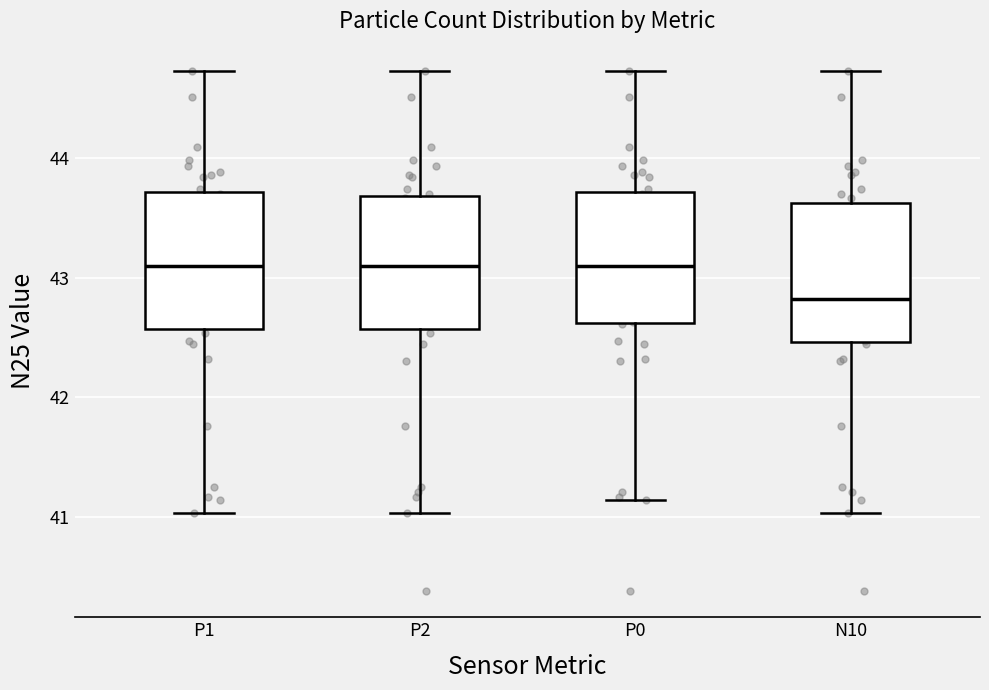

Where does the upper whisker of the box for P1 end on the y-axis? The values are not printed on the chart, so give them approximately, as read against the axis.

44.7